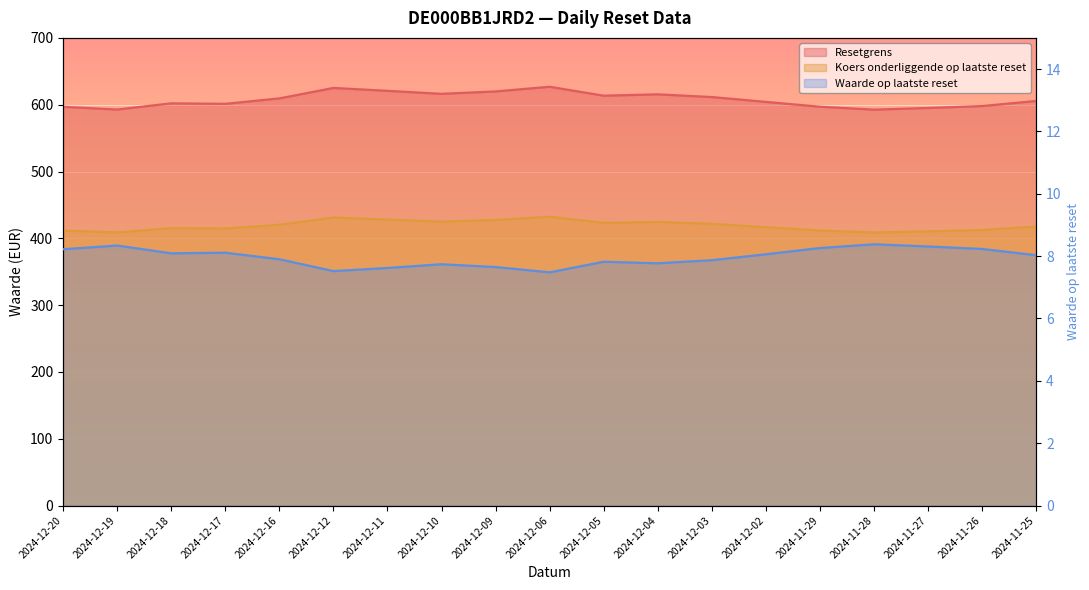

At which category is the sum across all series the highest?

2024-12-06